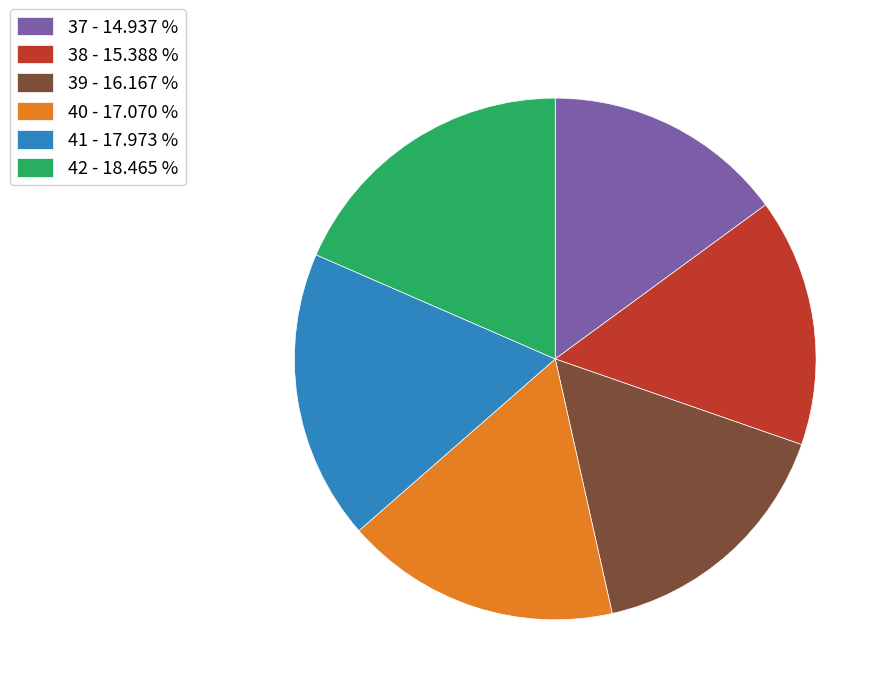

Does 37 account for over 50% of the chart?

No